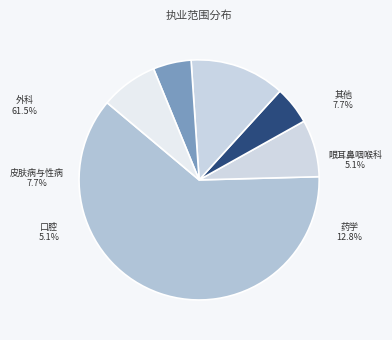

Is there any slice that represents more than half of the pie?

Yes